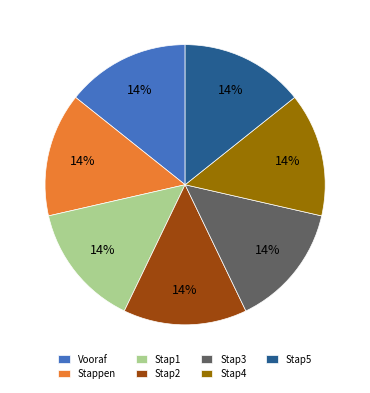

What percentage is the Stap1 slice, to the nearest percent?

14%